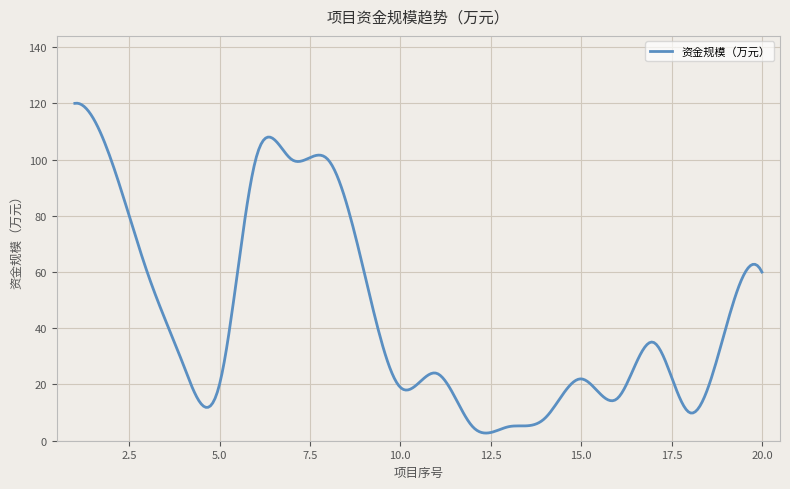

What is the maximum value shown in the chart?

120.1